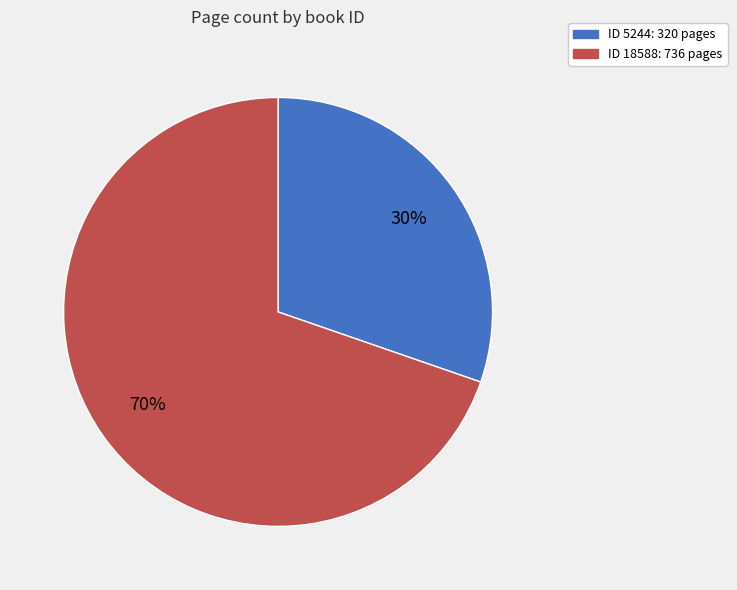

To the nearest percent, what is the average slice percentage?

50%